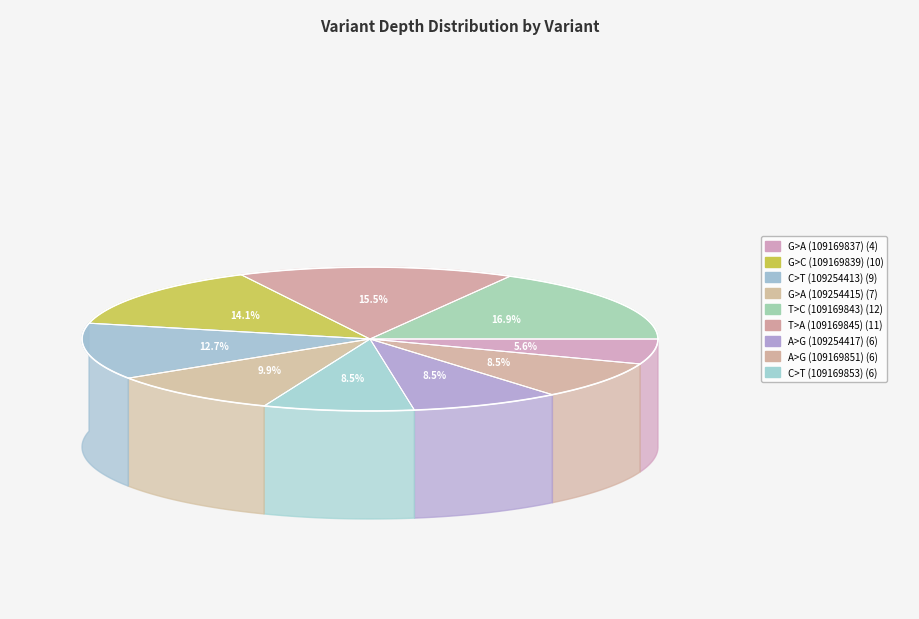

True or false: T>C (109169843) accounts for 5% of the total.

False